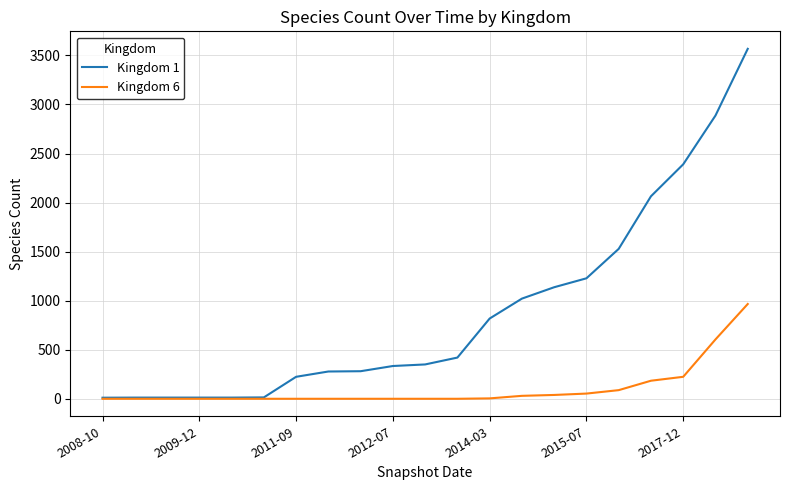

Rank the series by their average value, from lowest to highest.

Kingdom 6, Kingdom 1